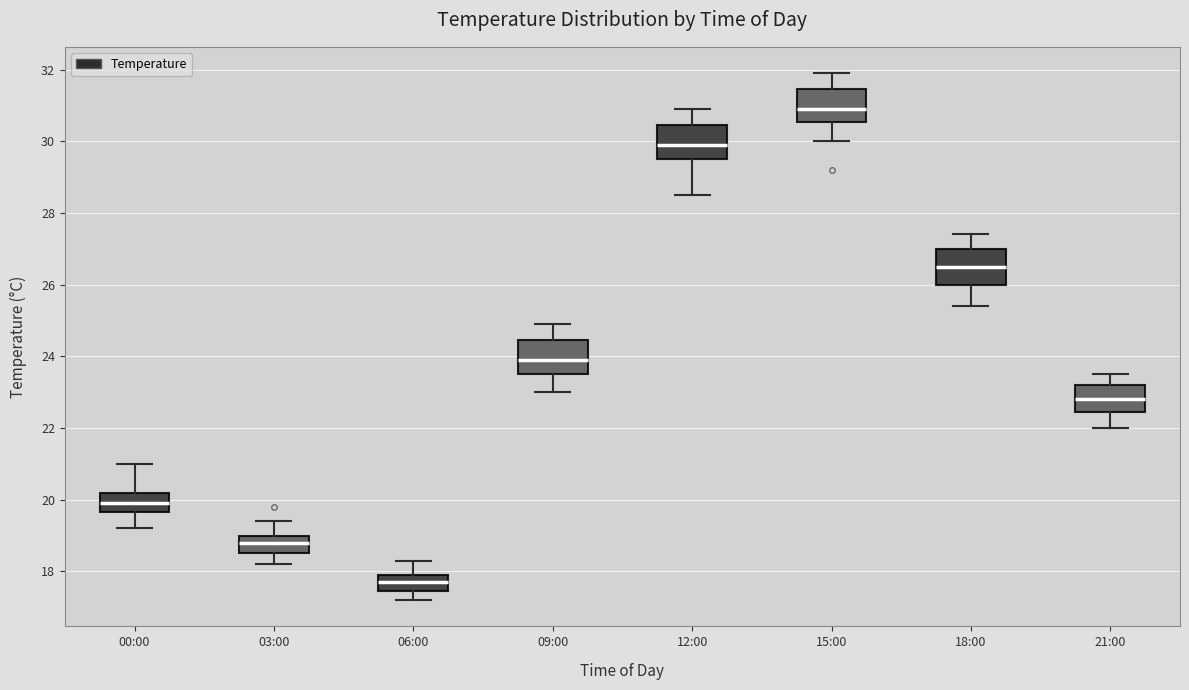

Reading left to right, read every box against the y-axis: the position of its median line, the range the box covers, and the ends of its whiskers. The values are not printed on the chart, so give them approximately, as read against the axis.

00:00: median 20.0, box 19.6 to 20.2, whiskers 19.2 to 21.0
03:00: median 18.8, box 18.6 to 19.0, whiskers 18.2 to 19.4
06:00: median 17.8, box 17.4 to 18.0, whiskers 17.2 to 18.4
09:00: median 24.0, box 23.6 to 24.4, whiskers 23.0 to 25.0
12:00: median 30.0, box 29.6 to 30.4, whiskers 28.6 to 31.0
15:00: median 31.0, box 30.6 to 31.4, whiskers 30.0 to 32.0
18:00: median 26.6, box 26.0 to 27.0, whiskers 25.4 to 27.4
21:00: median 22.8, box 22.4 to 23.2, whiskers 22.0 to 23.6